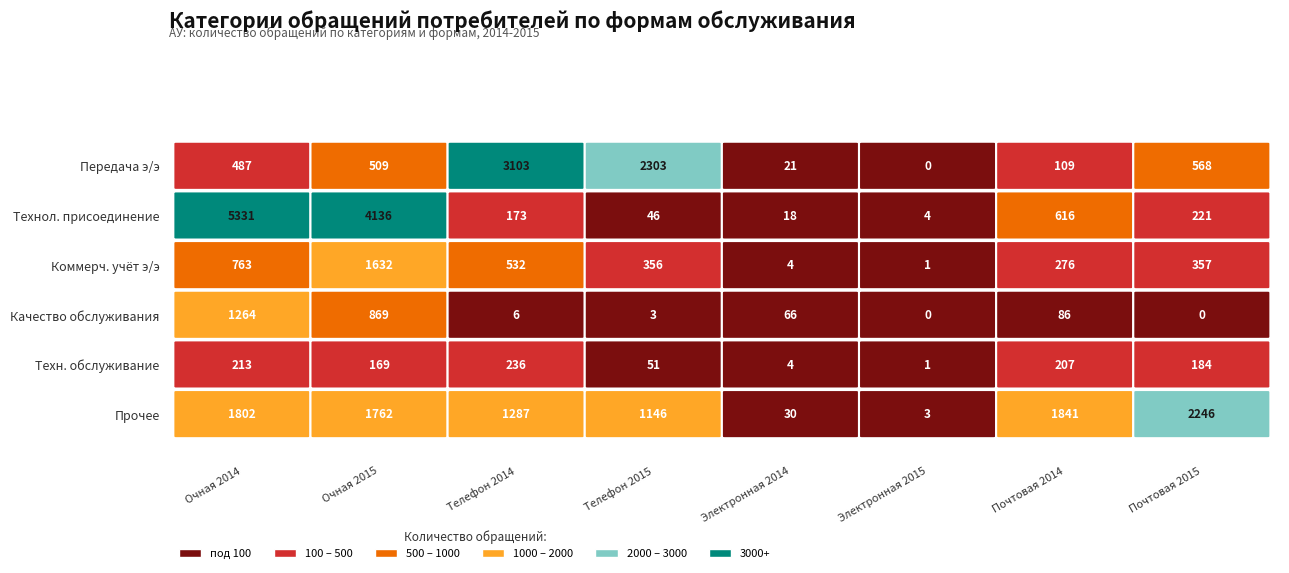

List the series in order of their peak value, lowest first.

техническое обслуживание электросетевых объектов, качество обслуживания, коммерческий учёт э/э, прочее, оказание услуг по передаче э/э, осуществление технологического присоединения